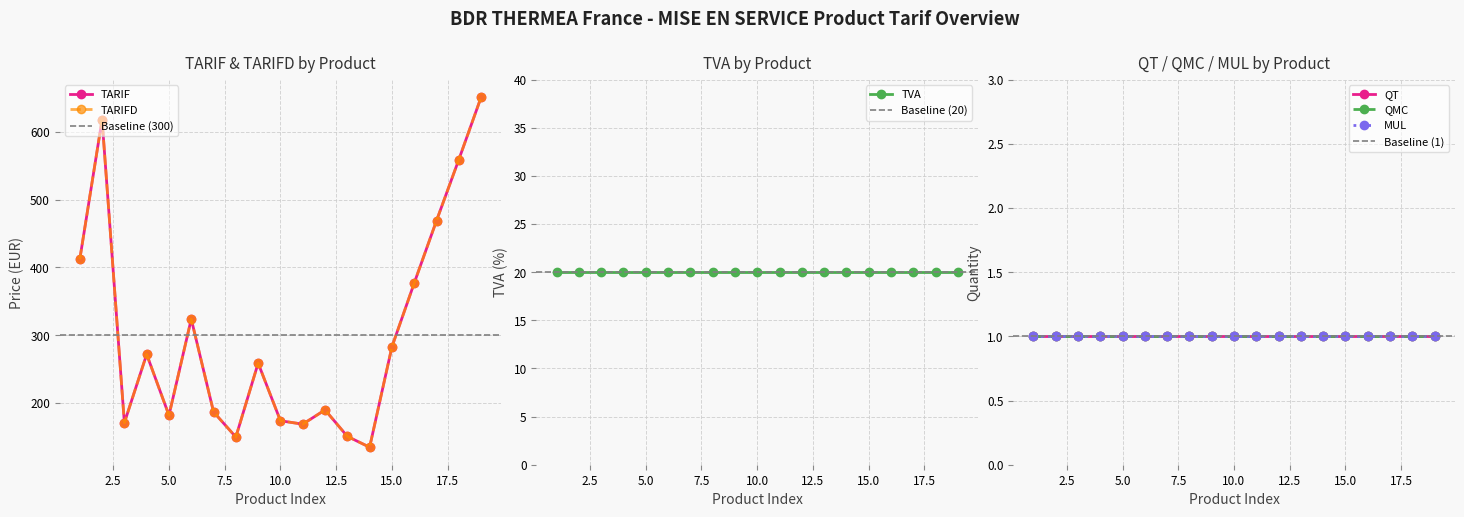

What is the difference between the second highest and minimum values in the TARIF series?

483